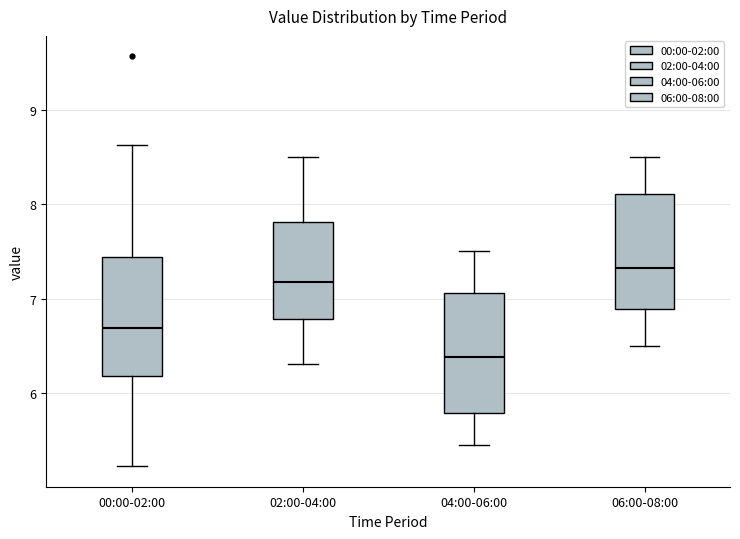

Which box's median line is the highest?

06:00-08:00